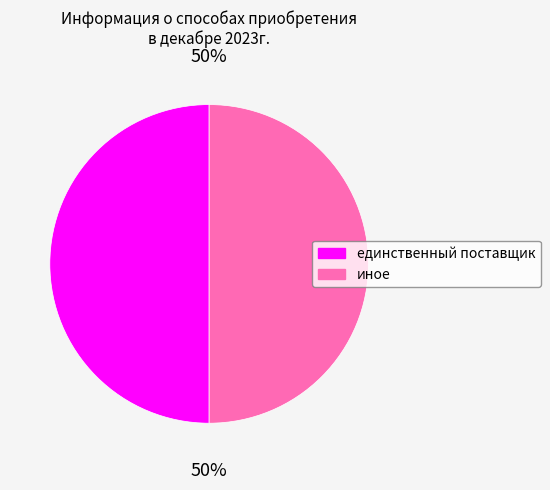

What percentage is the иное slice, to the nearest percent?

50%